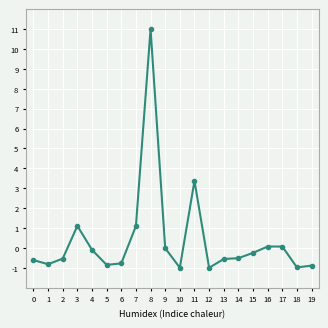

How many data points does each series have?

20